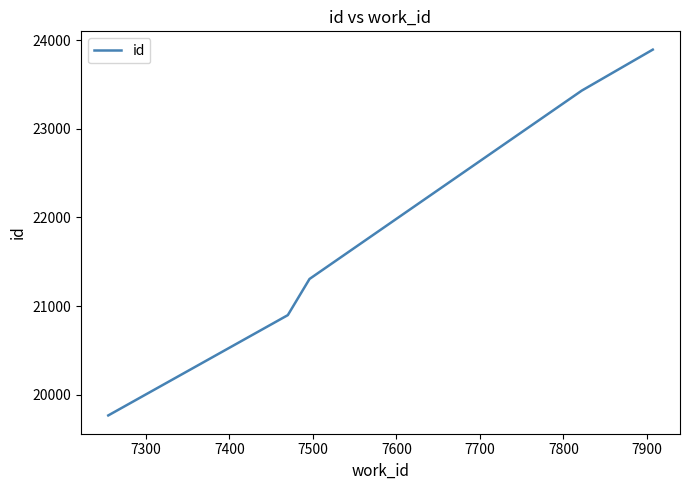

True or false: the data has more than 0 interior local peaks.

False